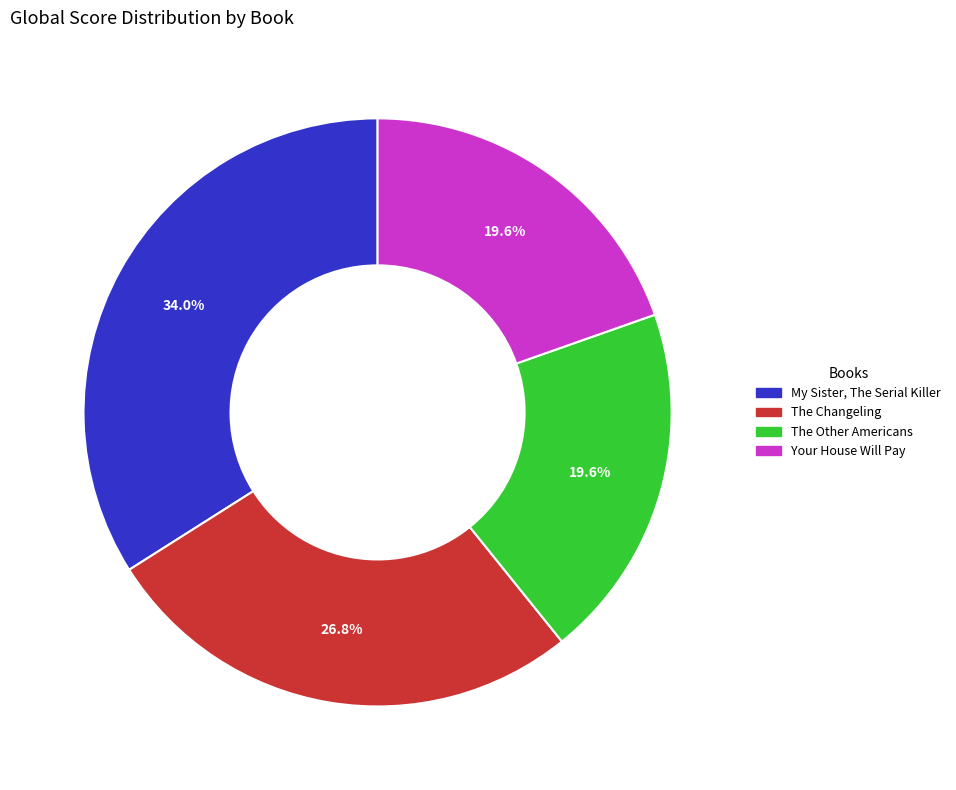

Is the sum of Your House Will Pay and The Changeling greater than half?

No